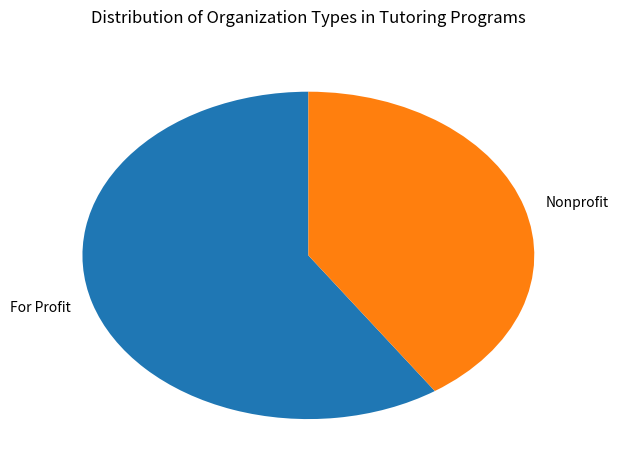

What is the ratio of the value at For Profit to the value at Nonprofit?

1.5